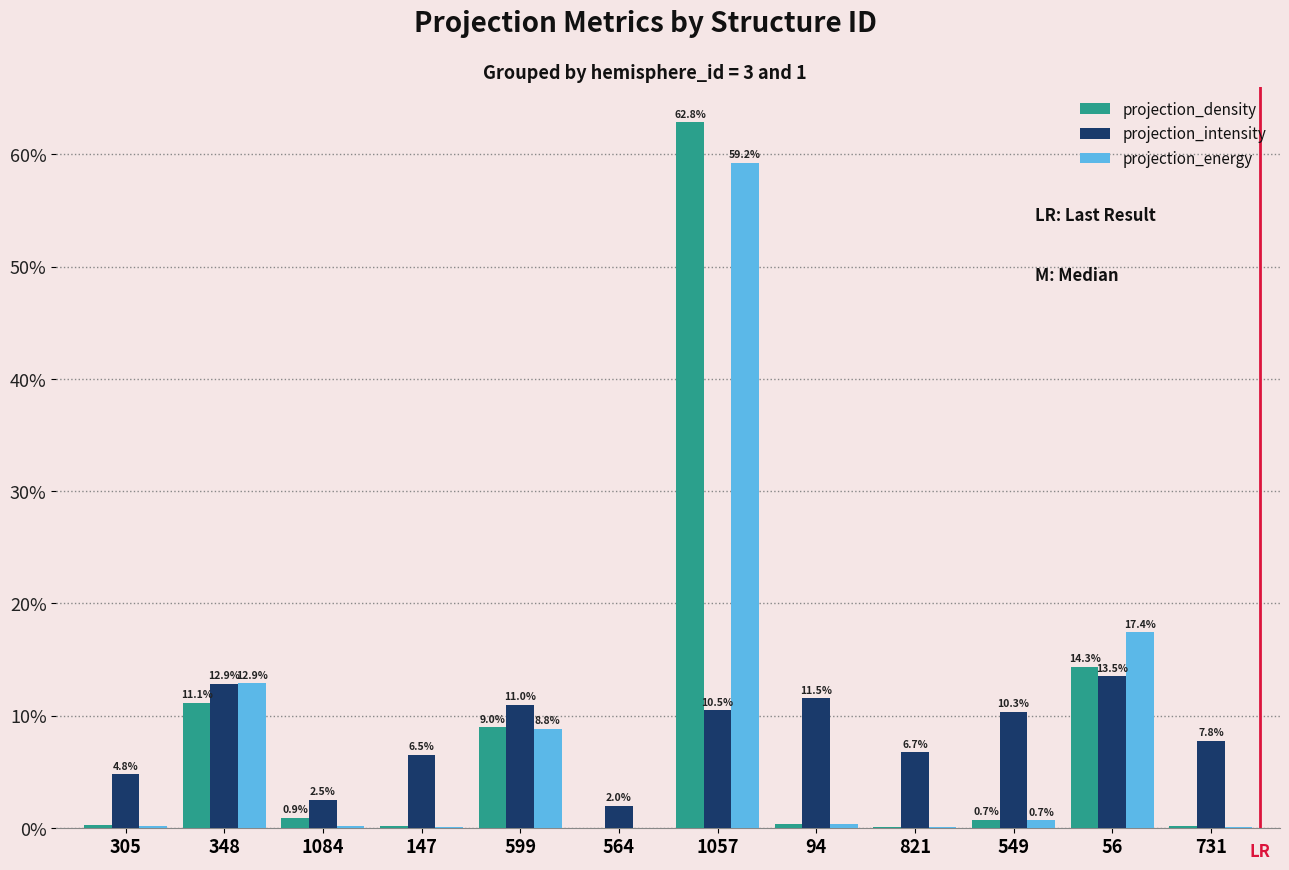

What is the sum of all projection_energy values?

100.0